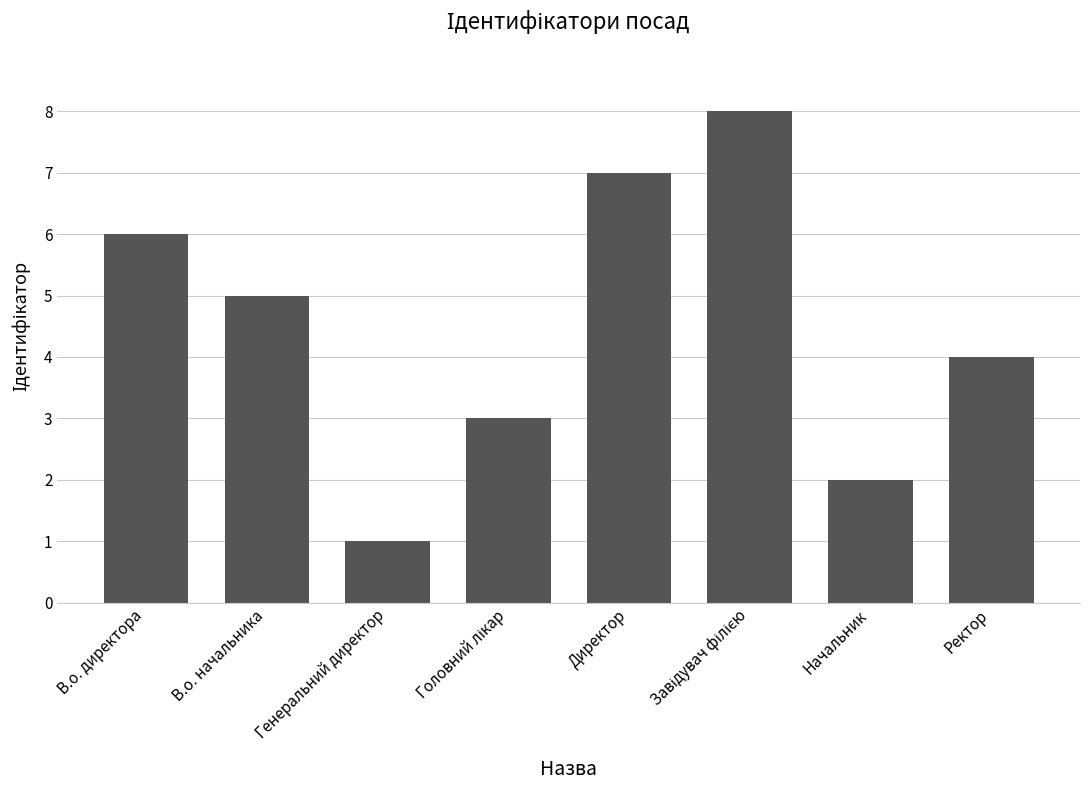

Count the number of categories in the chart.

8